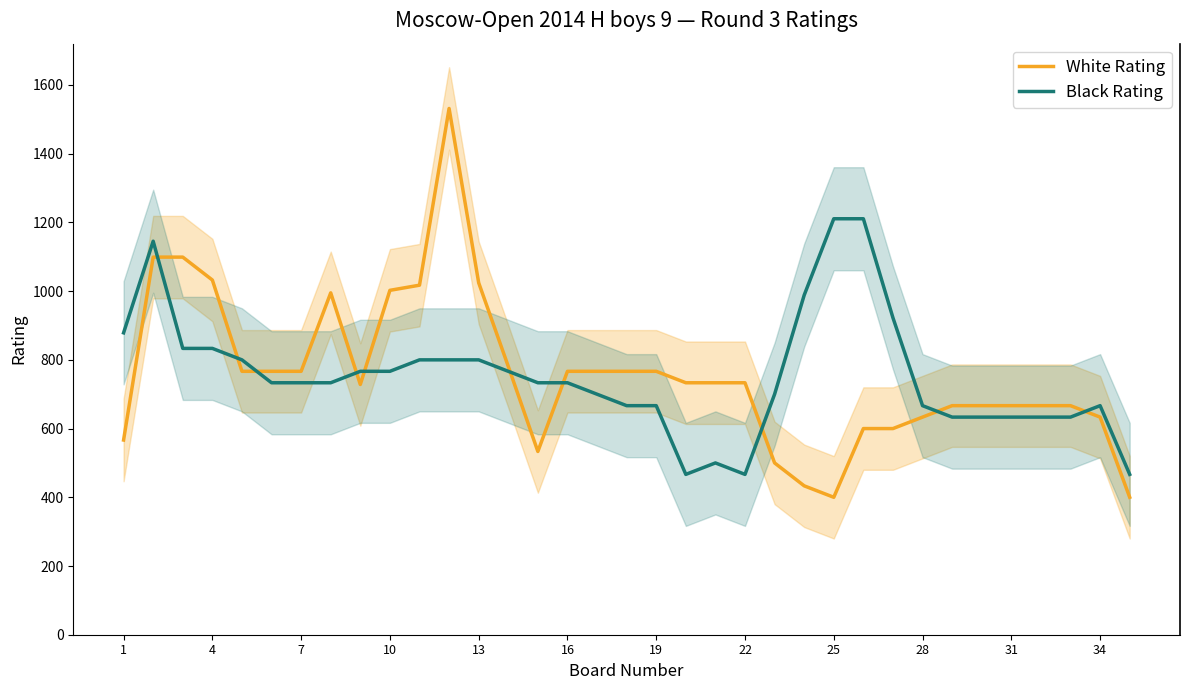

Which series has the widest spread of values?

White Rating